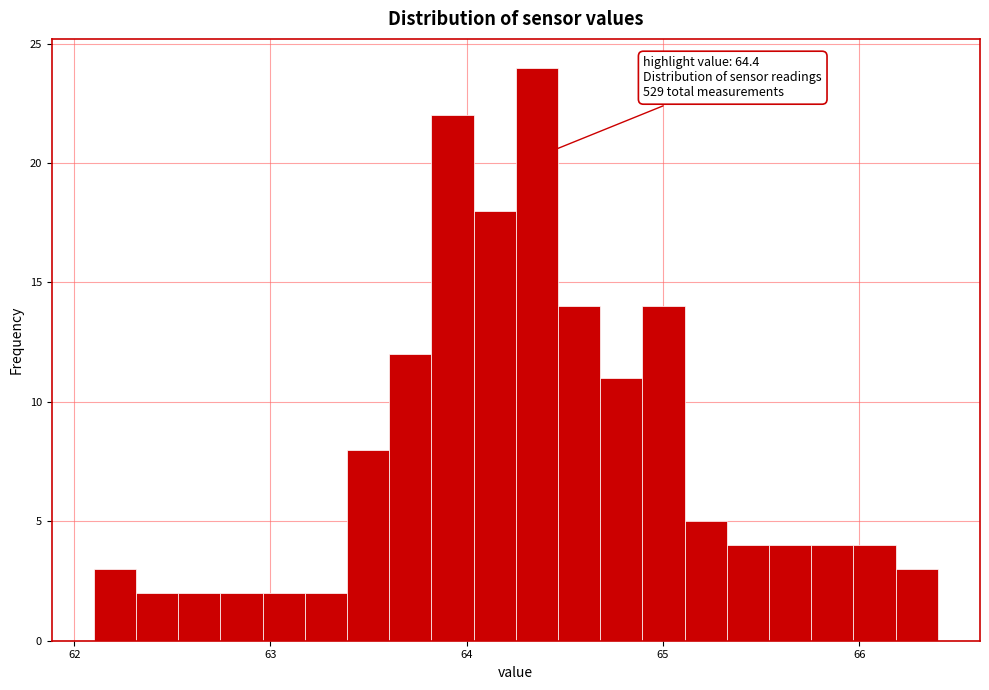

Read against the x-axis, roughly where is the centre of the tallest bar?

64.4